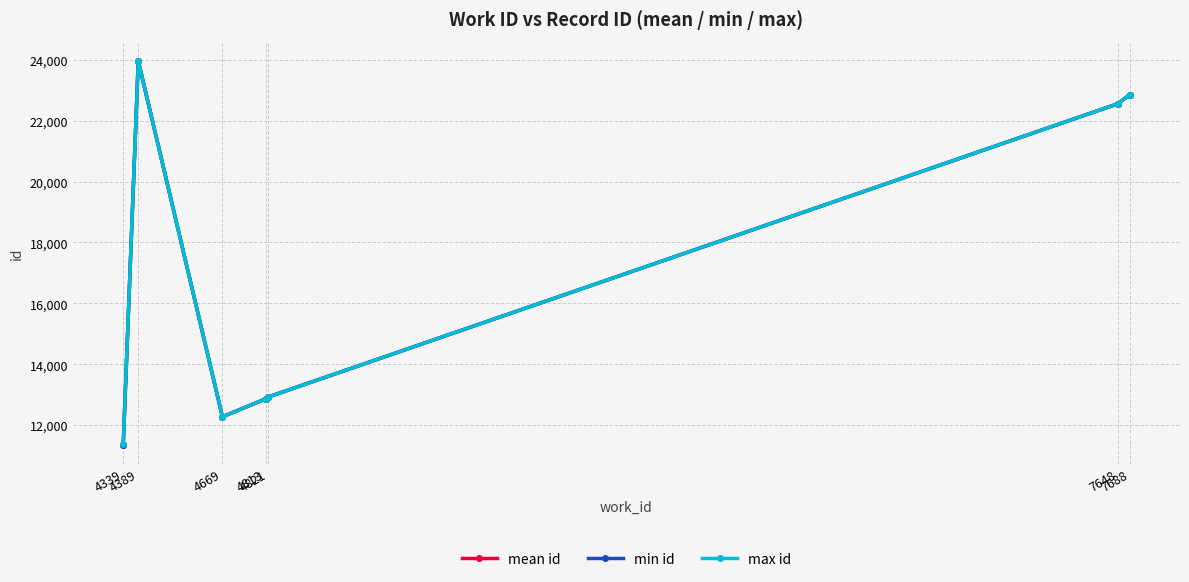

What is the difference between the maximum and minimum values in the mean id series?

12592.7